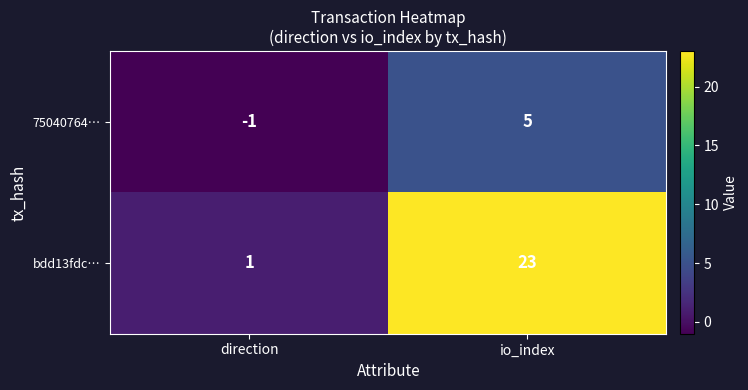

At io_index, list the series in order from smallest to largest.

75040764…, bdd13fdc…